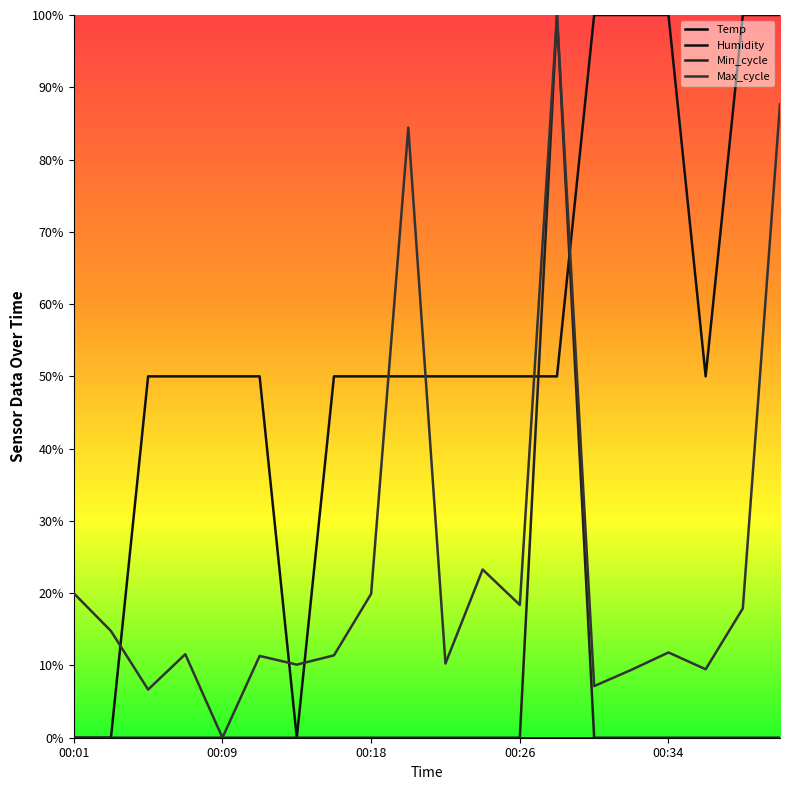

What is the approximate value of Max_cycle at 00:26?

0.2